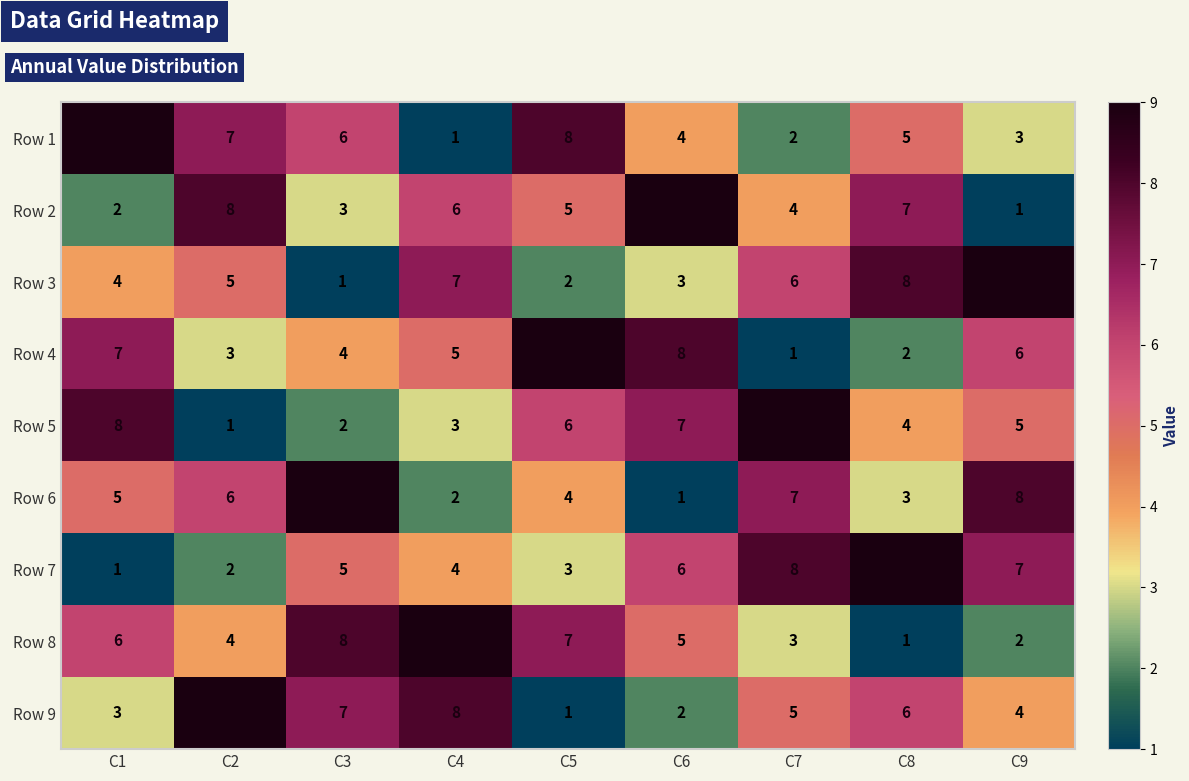

What is the spread (max minus min) of values at C1?

8